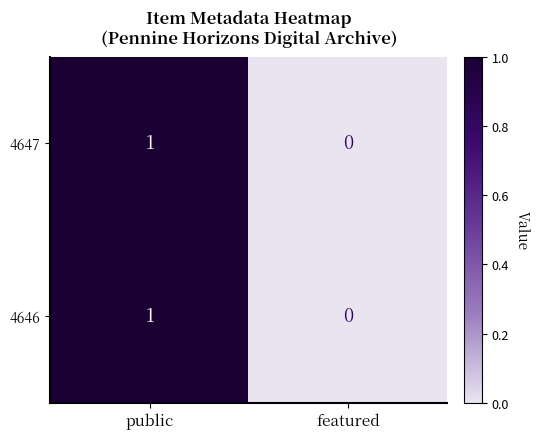

Which label corresponds to the largest value in the chart?

public